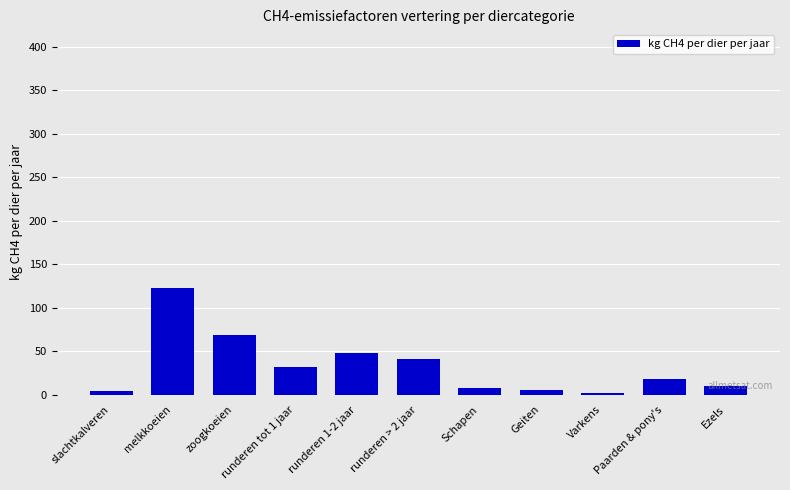

Where is the data nearest to the value 62?

zoogkoeien